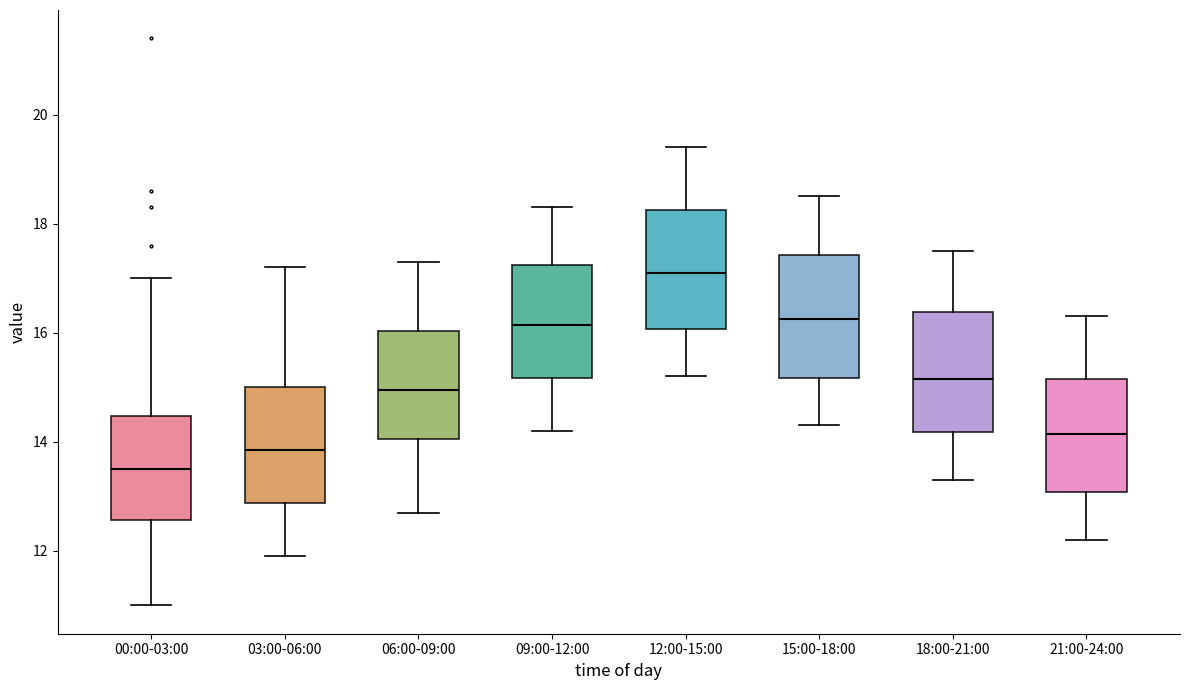

Where is the lower edge of the box for 06:00-09:00 on the y-axis? The values are not printed on the chart, so give them approximately, as read against the axis.

14.0